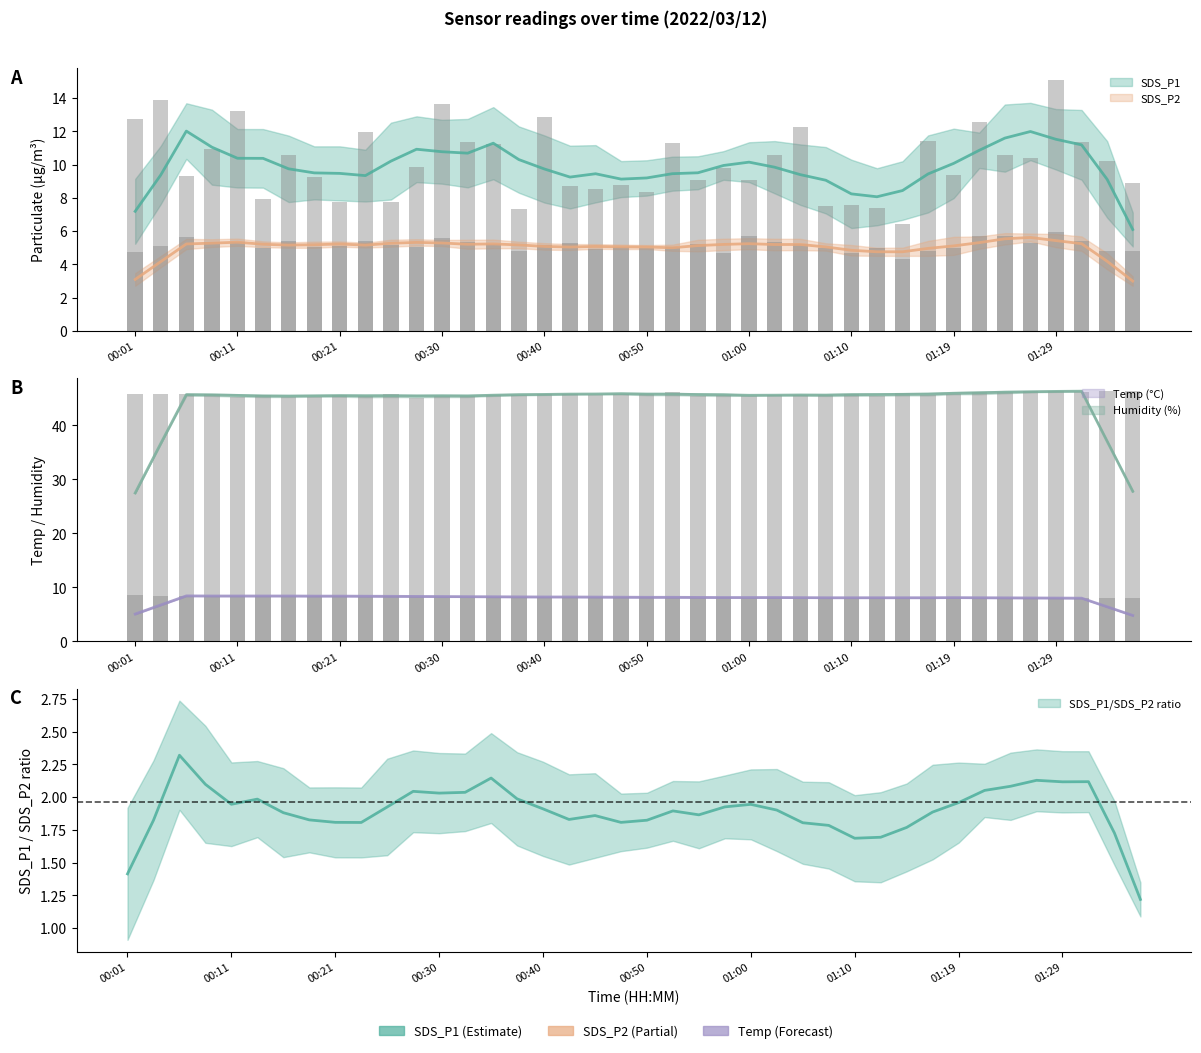

What are all the series names shown in the legend?

SDS_P1, SDS_P2, Temp, Humidity